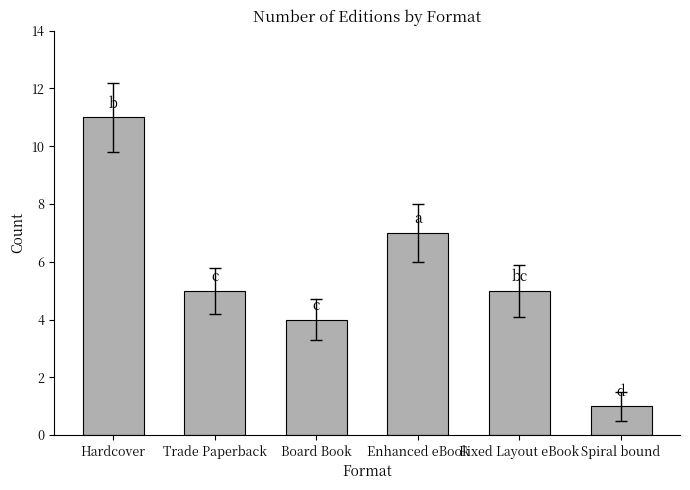

Reading left to right, transcribe all the data shown in this chart.

11	5	4	7	5	1